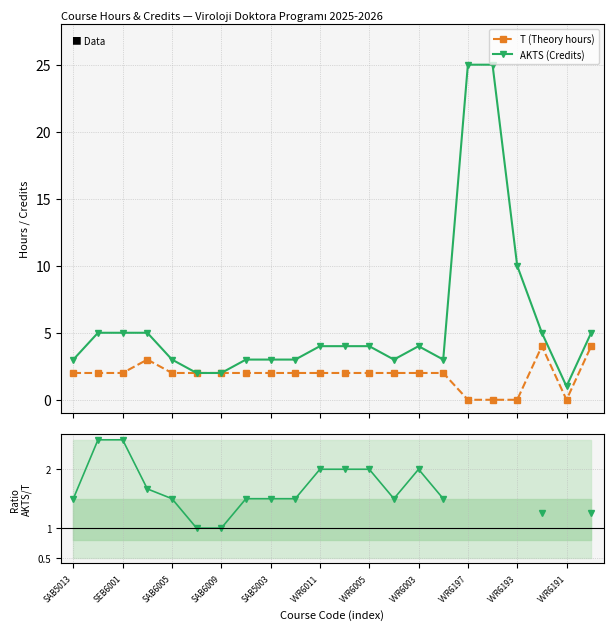

What is the value of the T (Theory hours) point at the 22nd from the left?

4